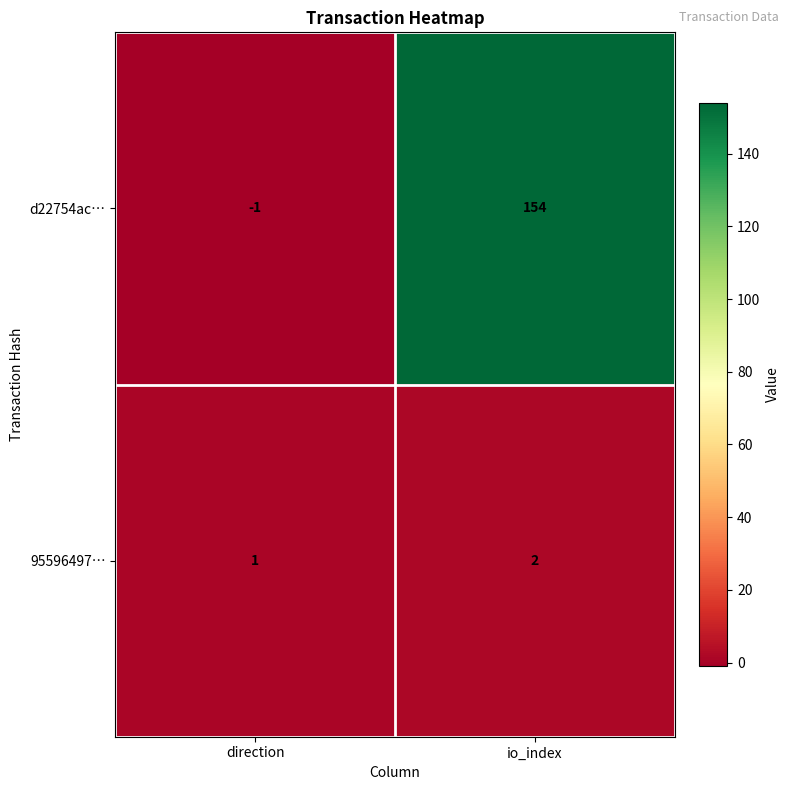

Which category has the highest value across all series?

io_index